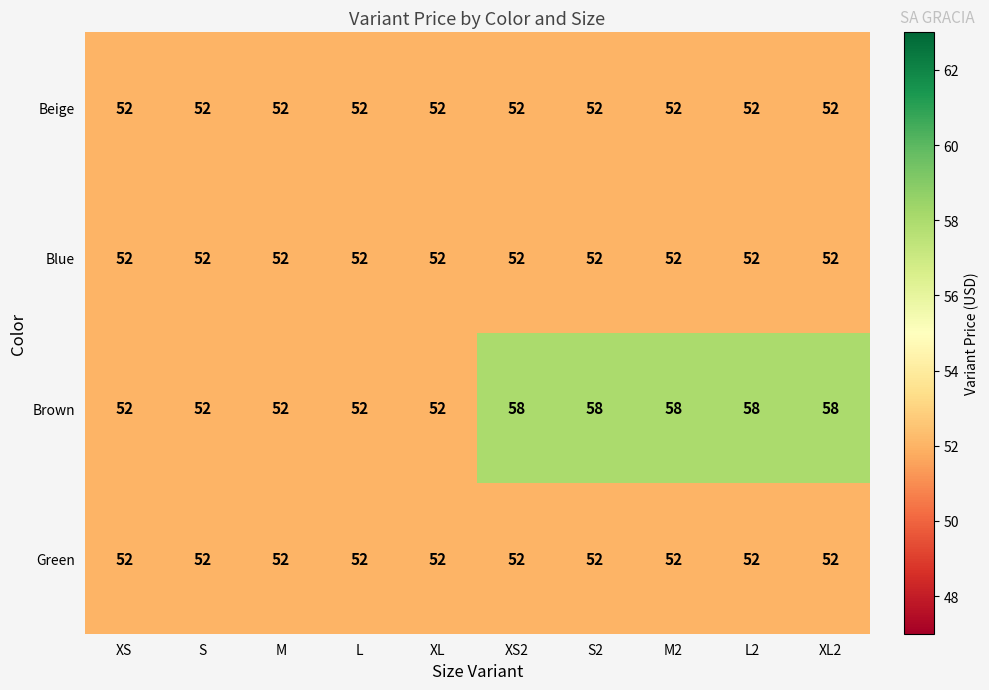

What is the greatest value displayed?

58